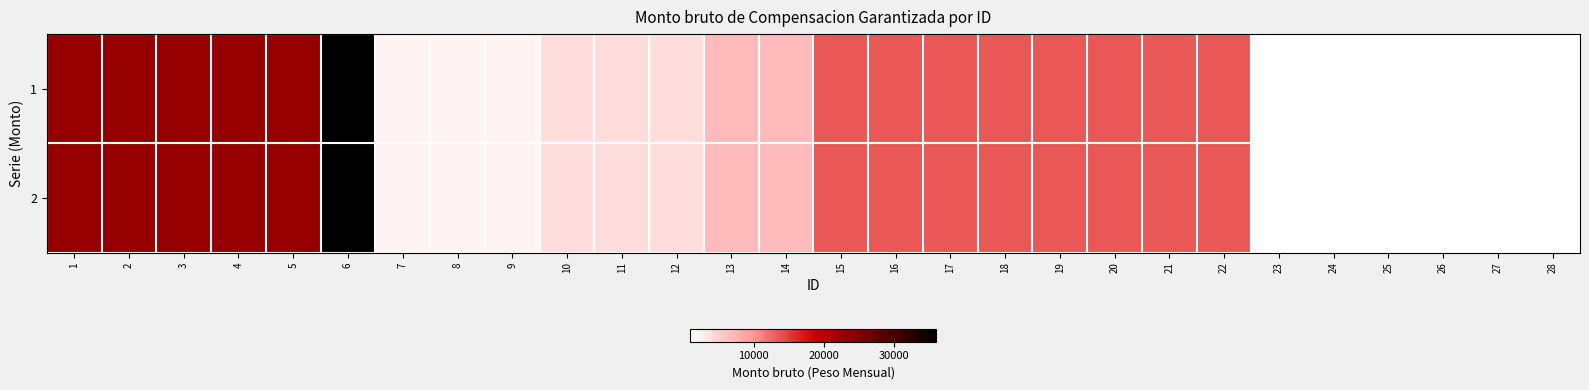

Reading right to left, list all the values displayed in this chart.

1: 28=956	27=956	26=956	25=956	24=956	23=956	22=13544	21=13544	20=13544	19=13544	18=13544	17=13544	16=13544	15=13544	14=6828	13=6828	12=3914	11=3914	10=3914	9=2008	8=2008	7=2008	6=36073	5=23043	4=23043	3=23043	2=23043	1=23043
2: 28=956	27=956	26=956	25=956	24=956	23=956	22=13544	21=13544	20=13544	19=13544	18=13544	17=13544	16=13544	15=13544	14=6828	13=6828	12=3914	11=3914	10=3914	9=2008	8=2008	7=2008	6=36073	5=23043	4=23043	3=23043	2=23043	1=23043